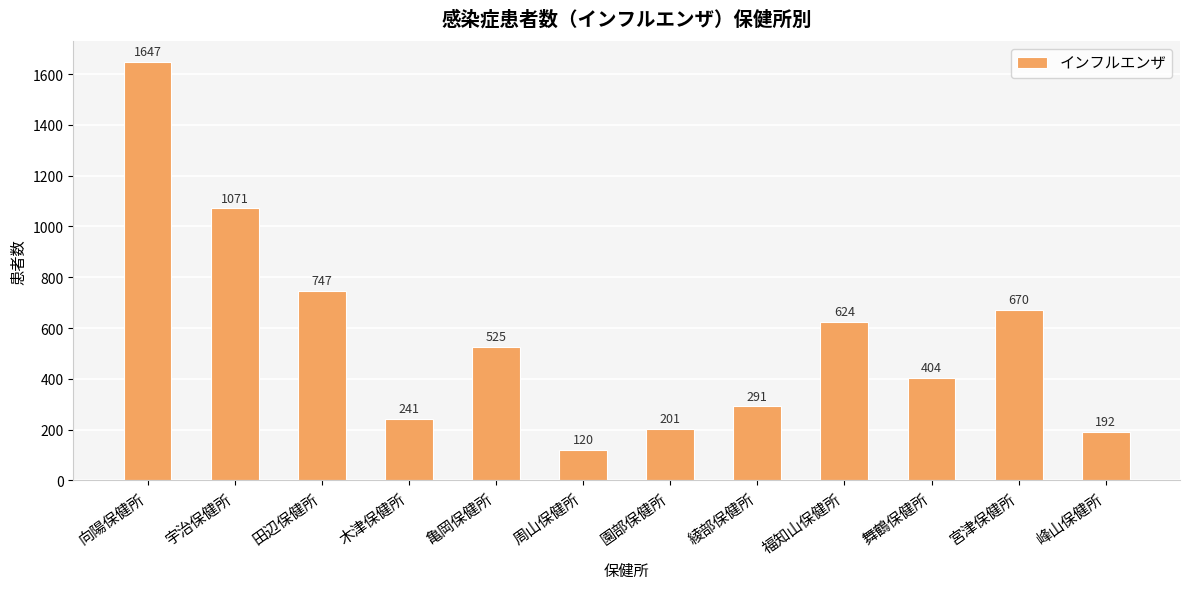

What value does the data have at 宮津保健所, to the nearest 10?

670